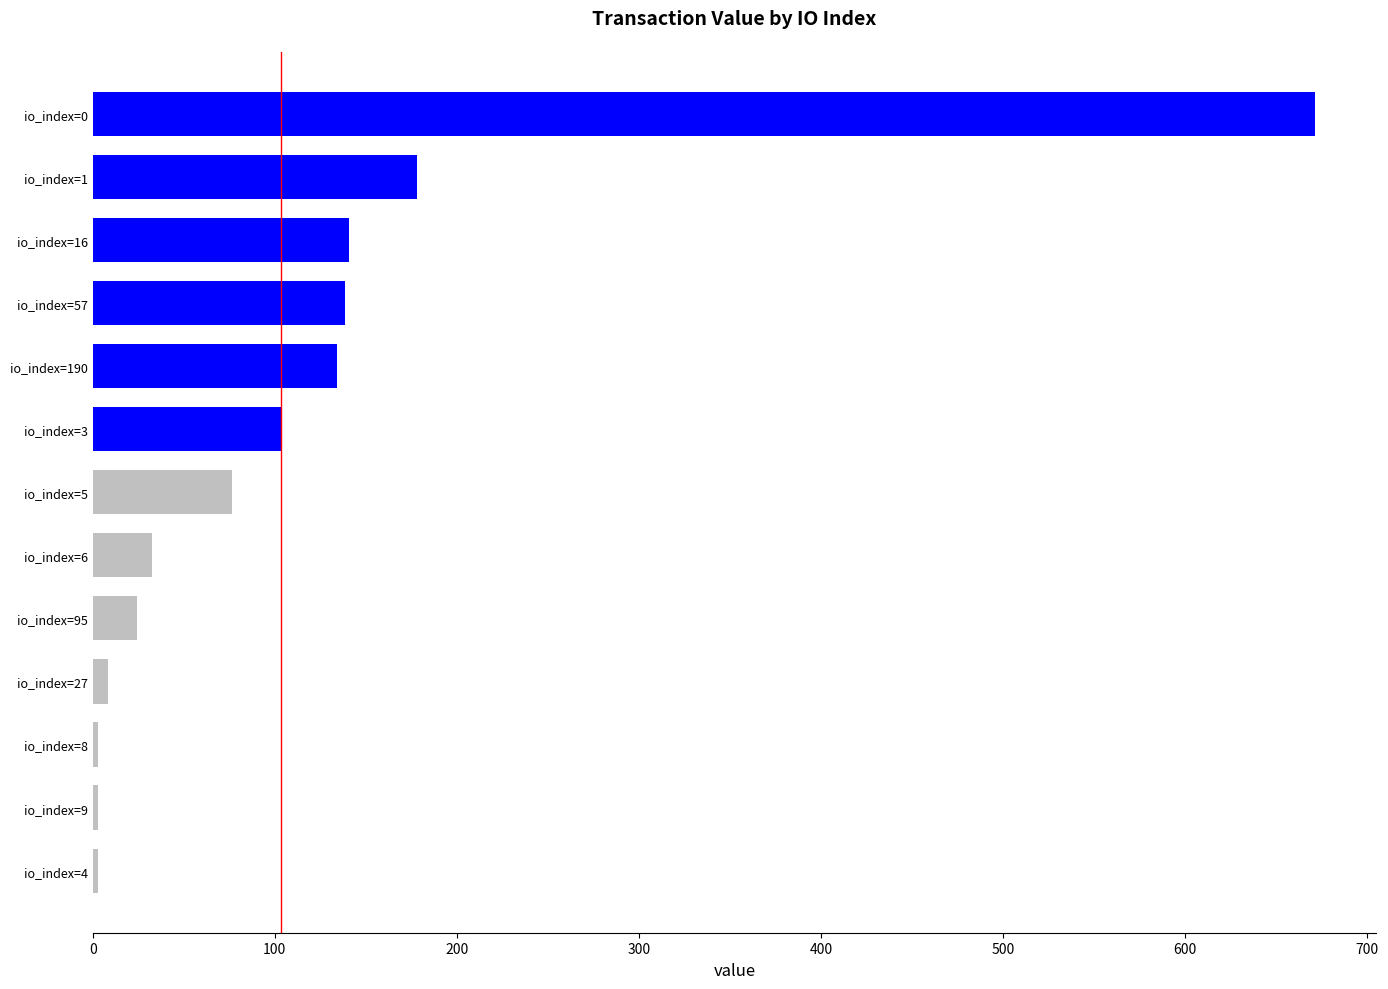

What is the sum of all values?

1517.8